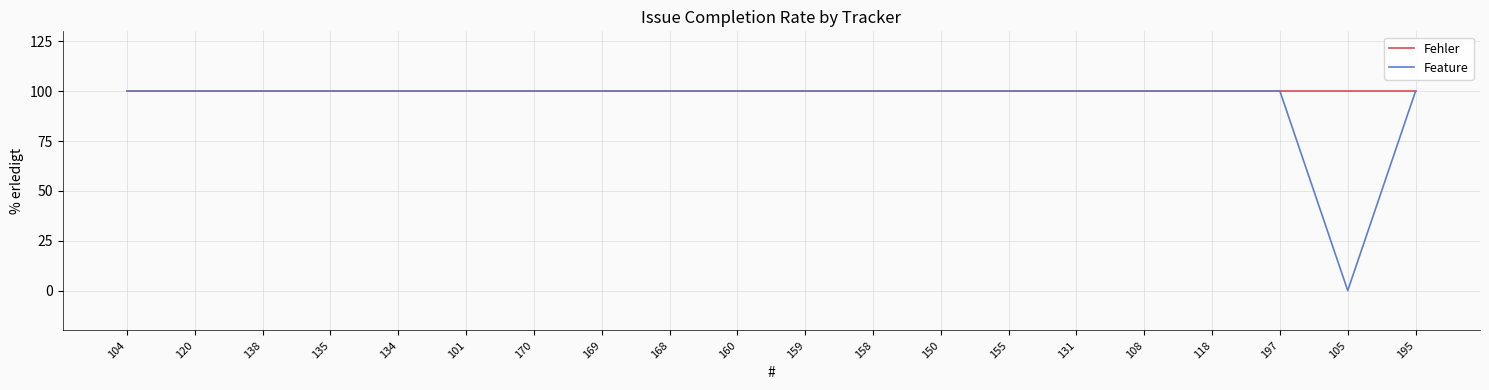

Which series has the widest spread of values?

Feature